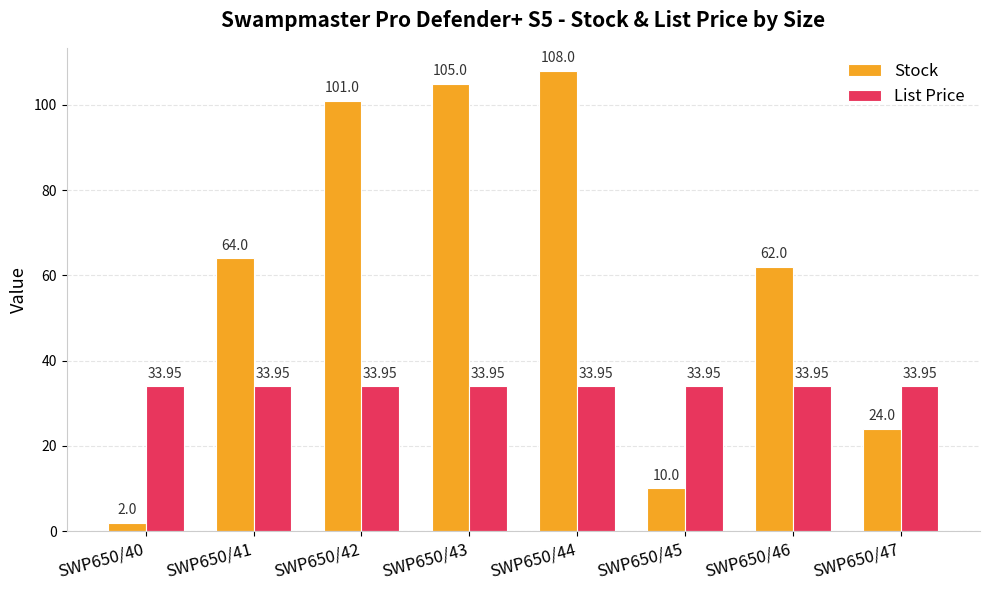

The value of List Price at SWP650/40 is 54.4. True or false?

False